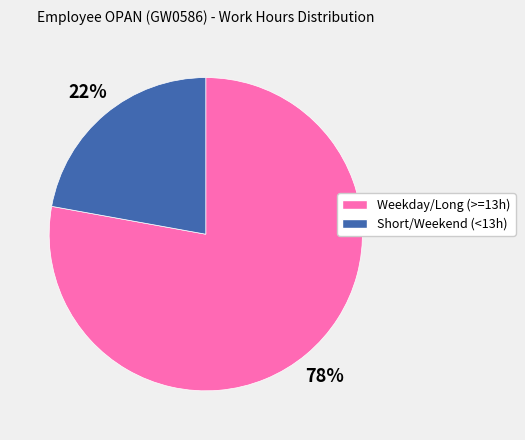

To the nearest percent, what is the difference between the largest and smallest slice percentages?

56%